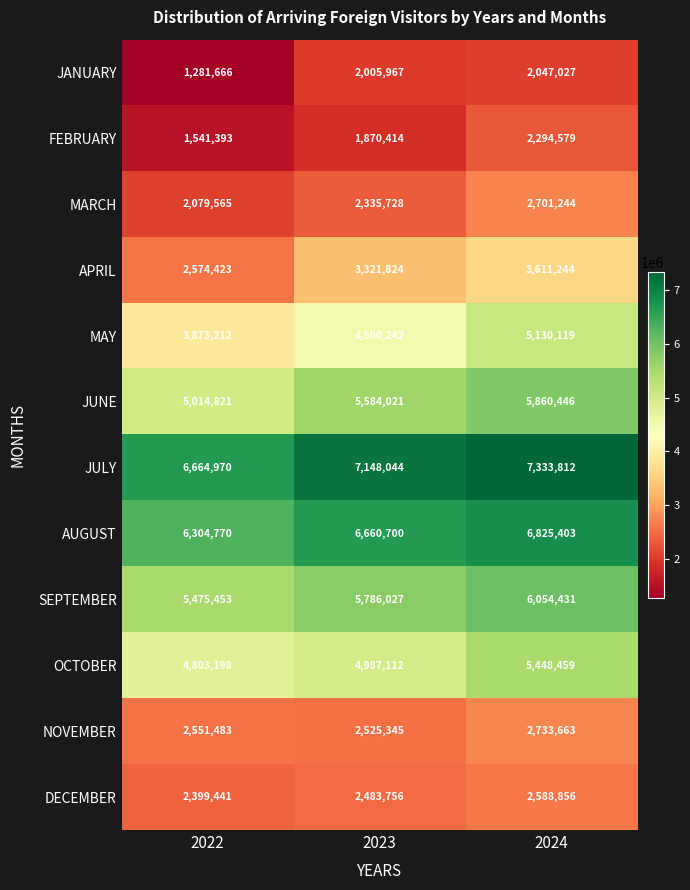

What is the spread (max minus min) of values at 2023?

5277630